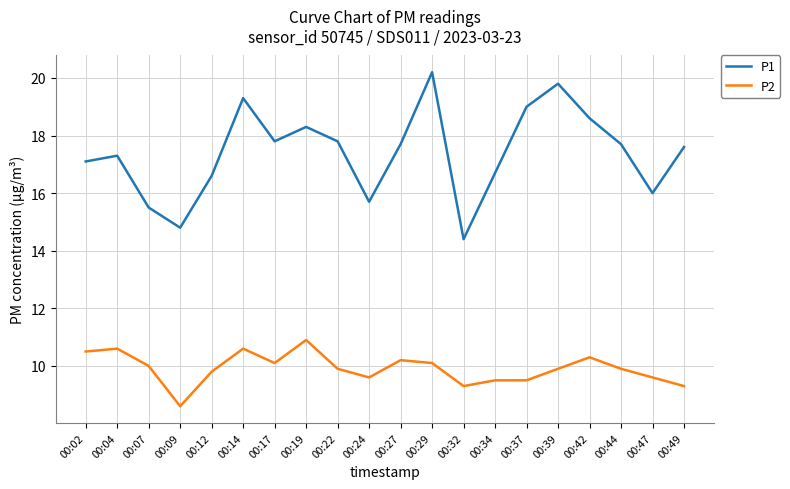

What is the difference between the highest and lowest values at 00:29?

10.1